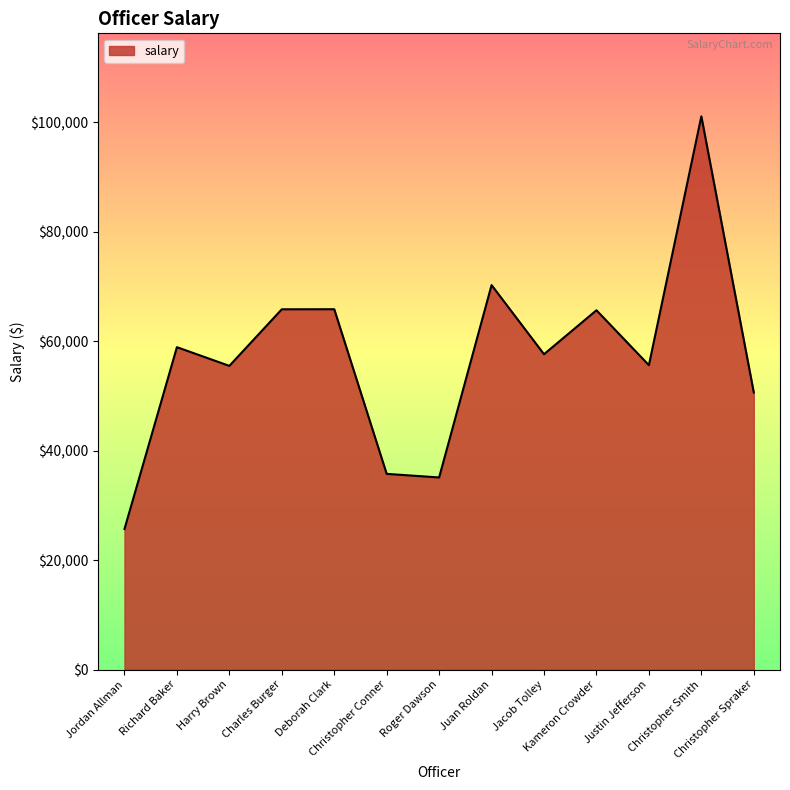

The chart shows a value of 65809.9 at Charles Burger. True or false?

True